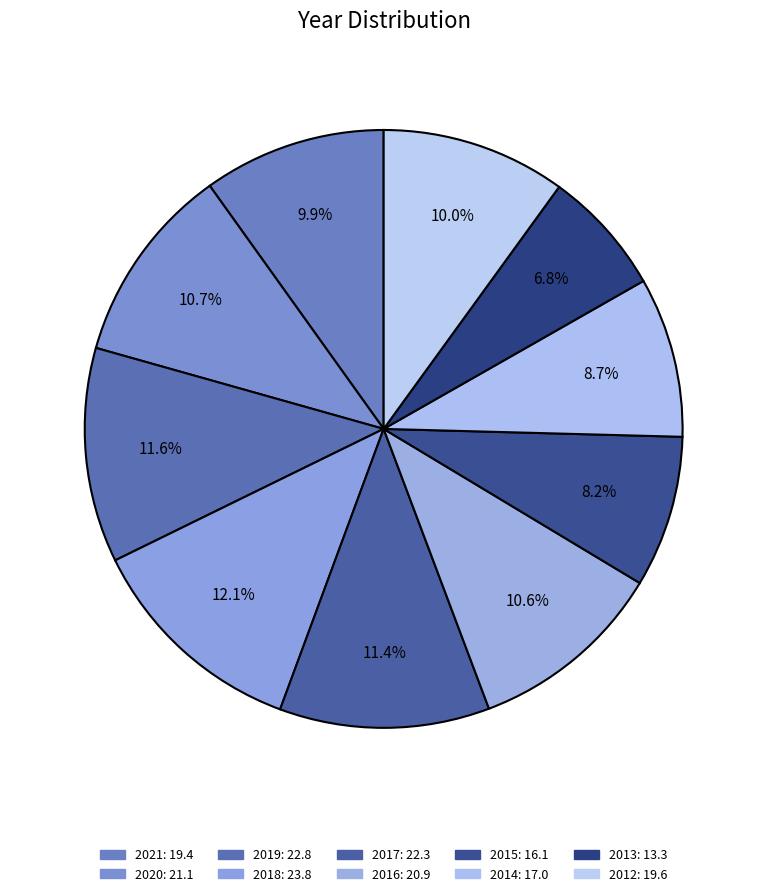

Count the number of slices in the pie.

10